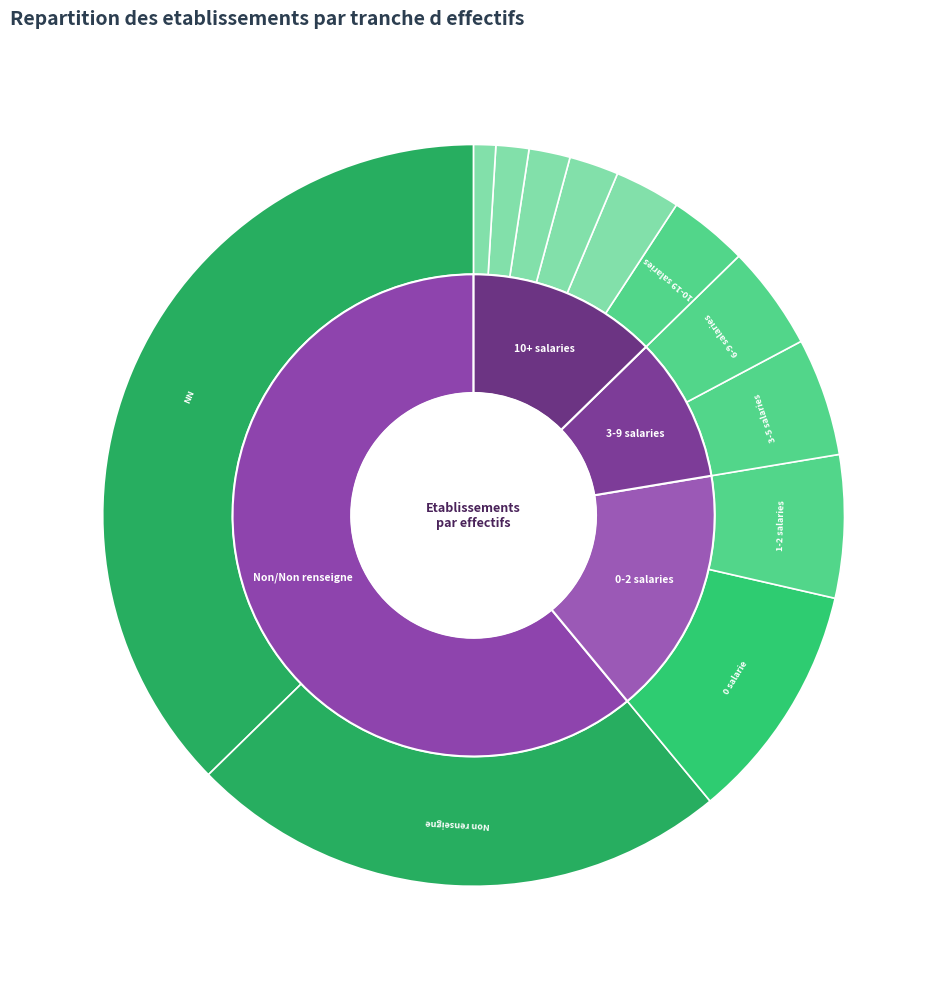

Combined, what portion of the pie is 01 and ?

29.9%